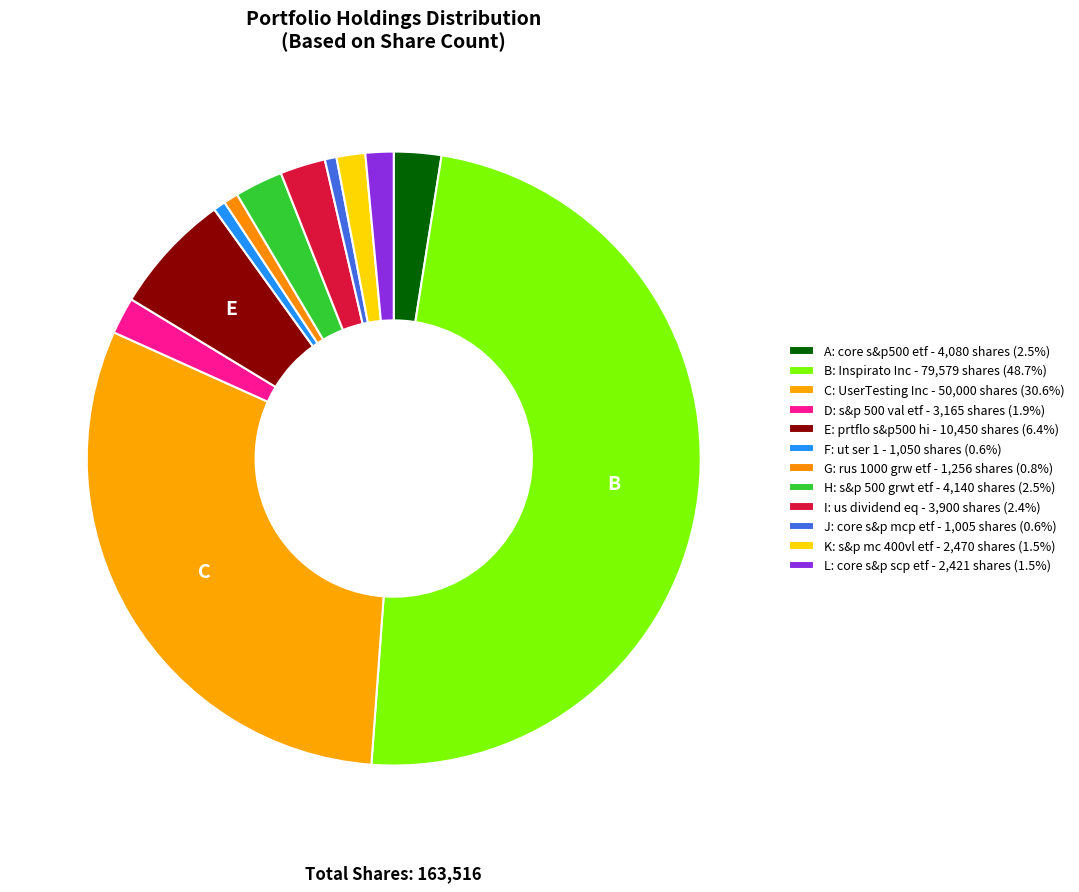

How many segments does this pie chart have?

12